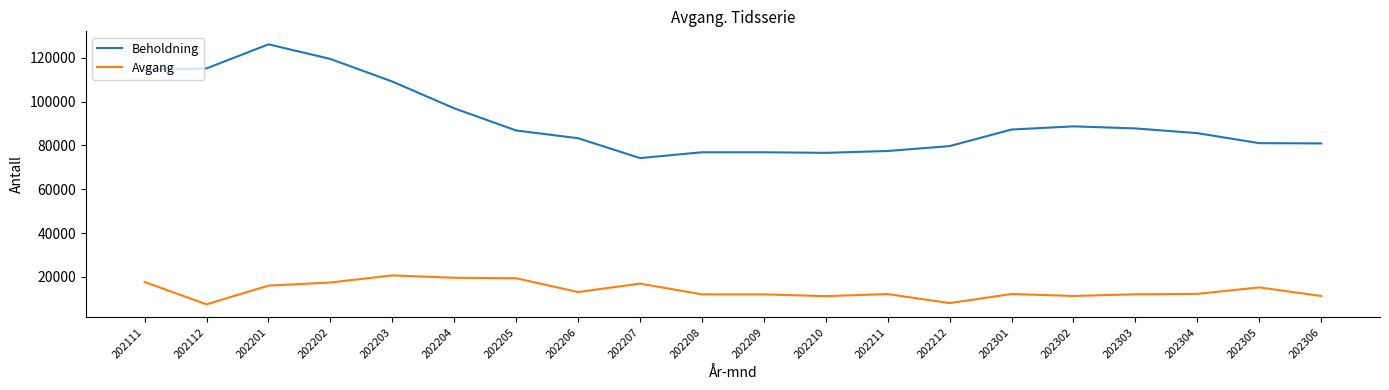

List the series in order of their overall mean, highest first.

Beholdning, Avgang